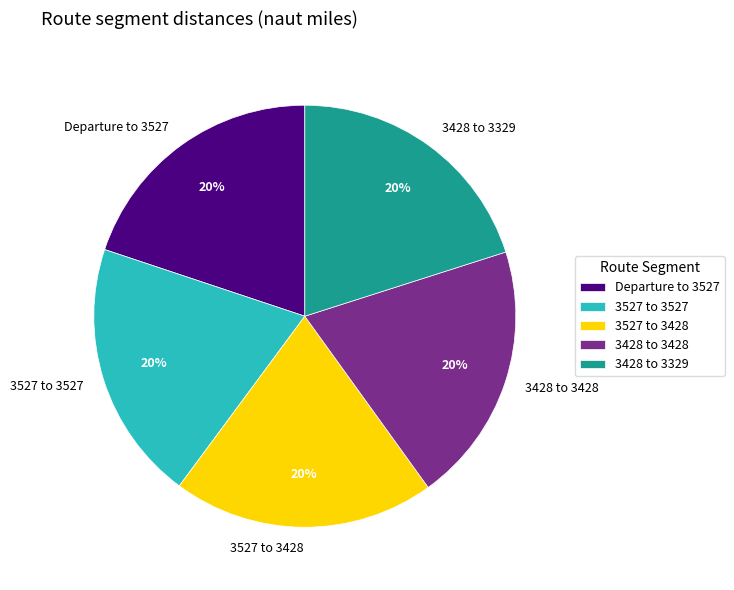

How many segments does this pie chart have?

5